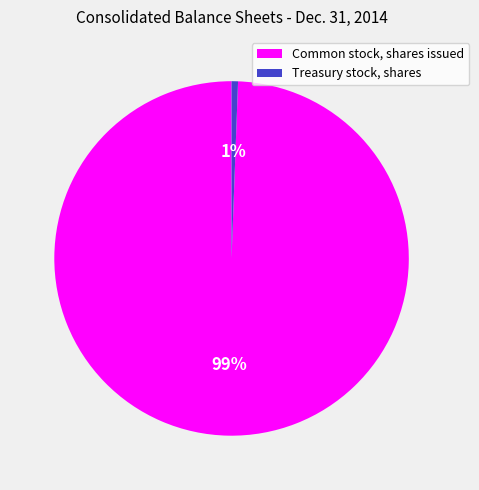

True or false: Treasury stock, shares accounts for 1% of the total.

True